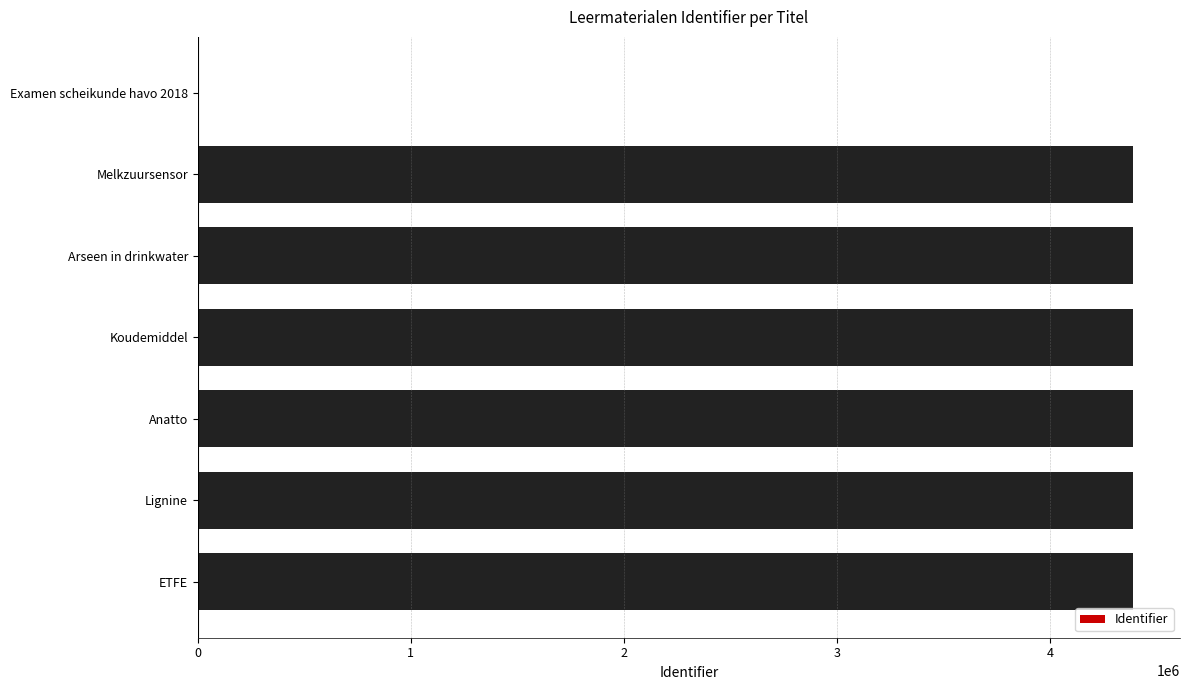

True or false: the data shows 4391449 at Lignine.

True